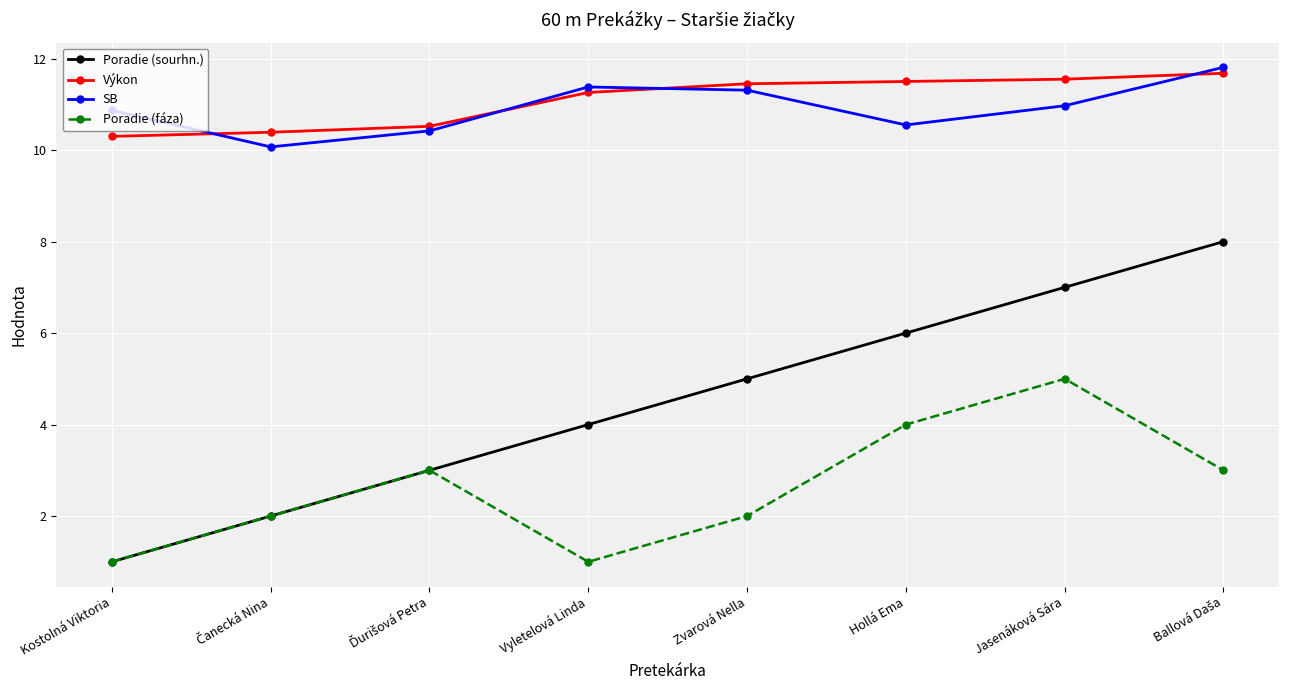

What is the value of the Poradie (fáza) point at the 5th from the left?

2.0